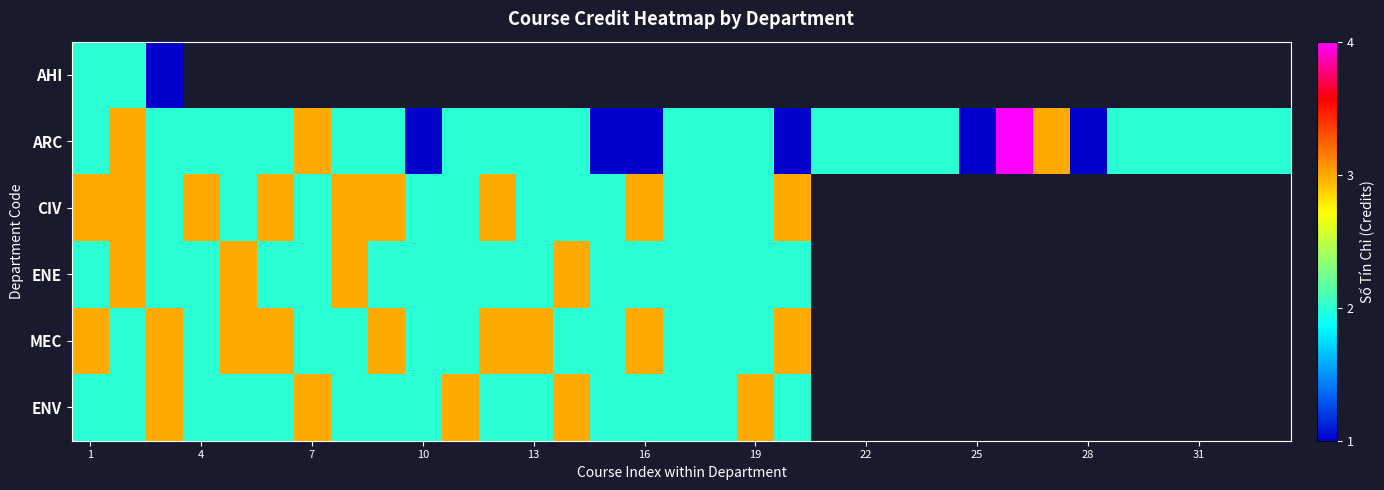

At how many categories does at least one series exceed 3?

1